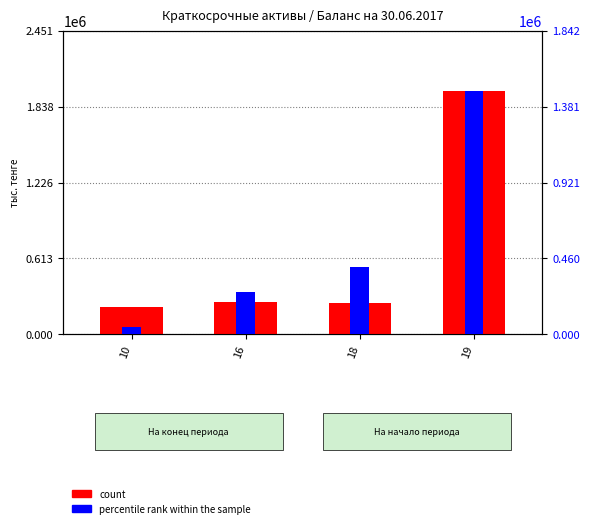

At which label is percentile rank within the sample closest to 758755?

18